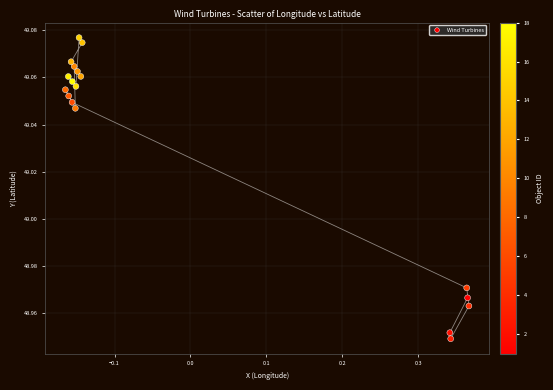

What is the range of X values (max minus min)?

0.5